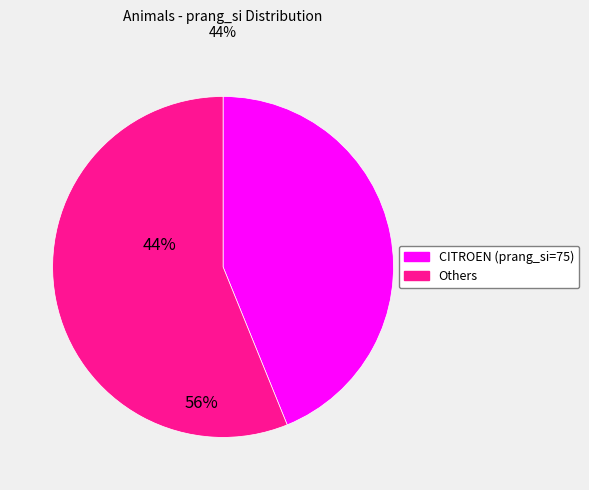

Is there a majority slice in this chart?

Yes